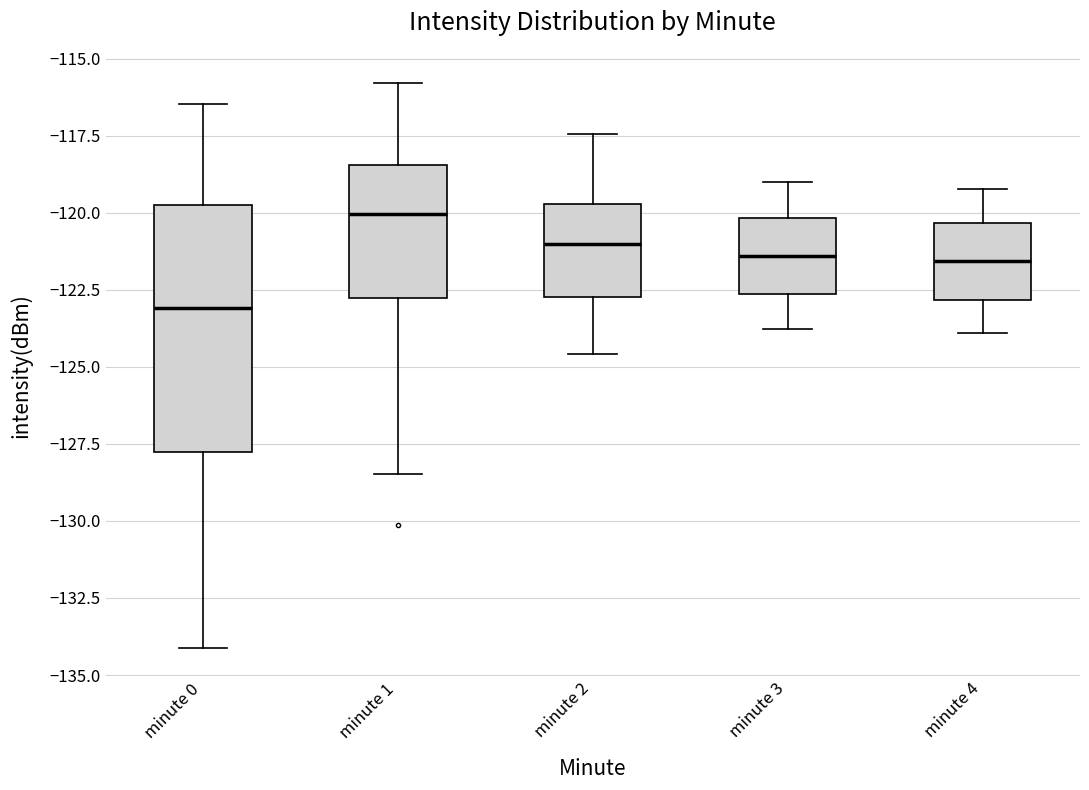

Which box's median line is the highest?

minute 1